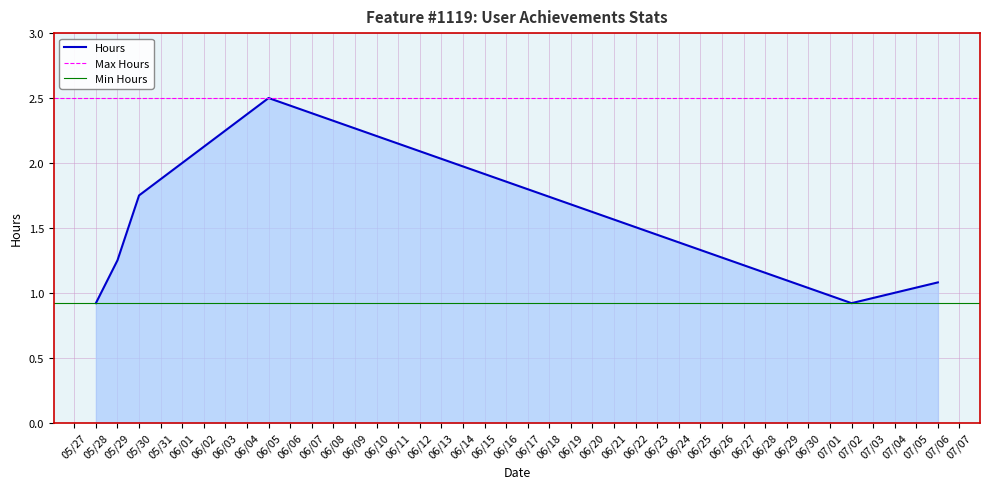

What is the minimum value for Hours?

0.9